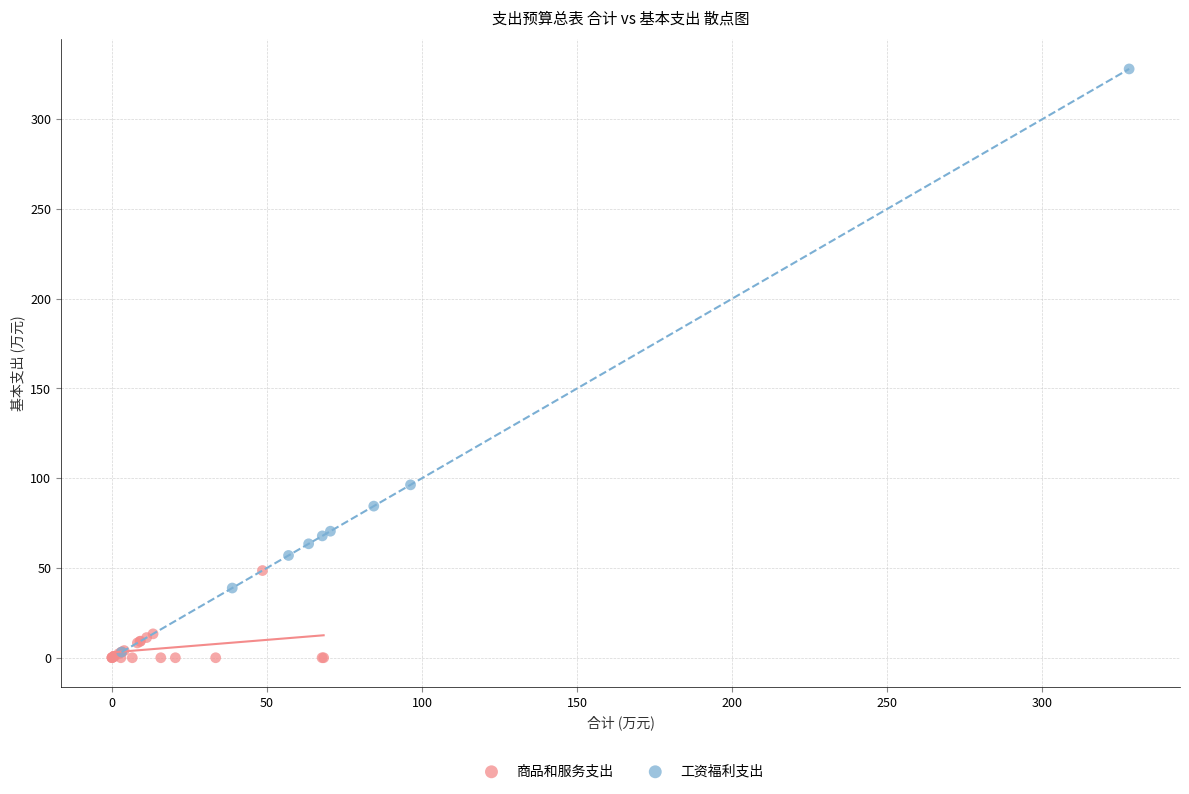

Which series contains the highest Y value?

工资福利支出